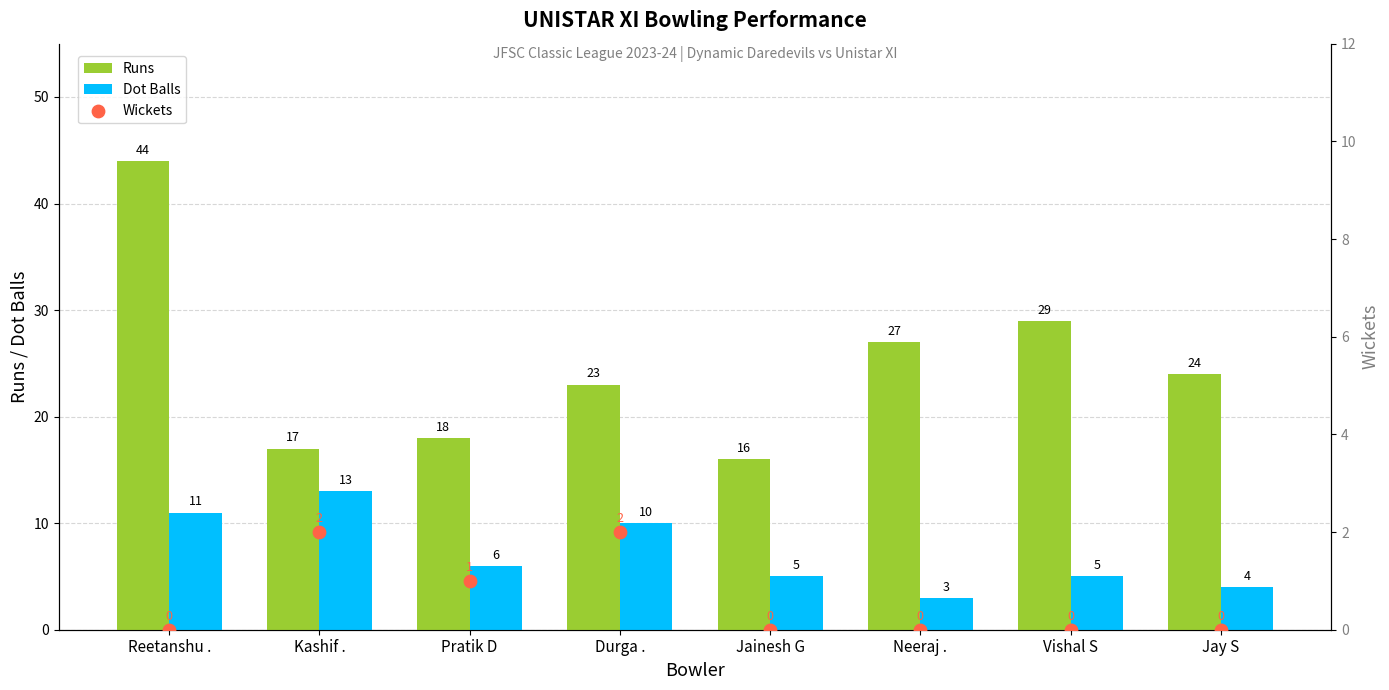

At how many categories does at least one series exceed 28?

2